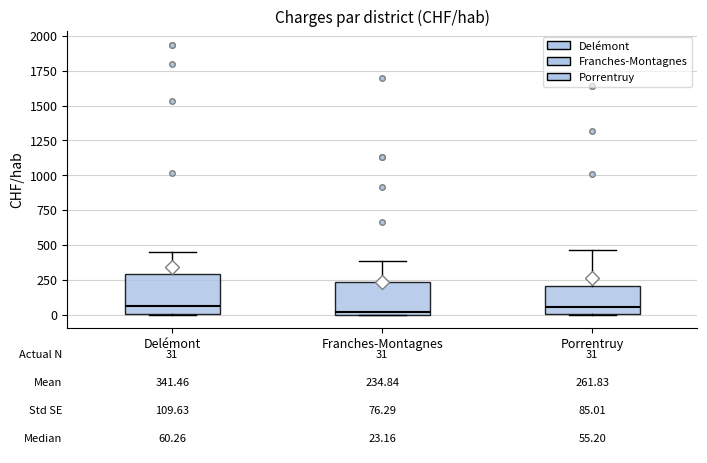

Comparing the boxes themselves (not the whiskers), which one is the tallest?

Delémont